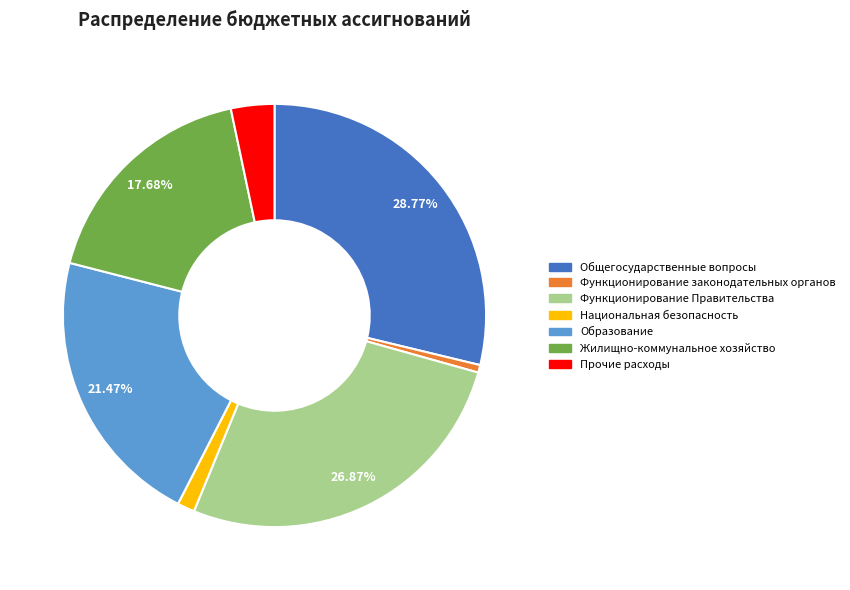

Combined, do Прочие расходы and Образование account for over 50%?

No